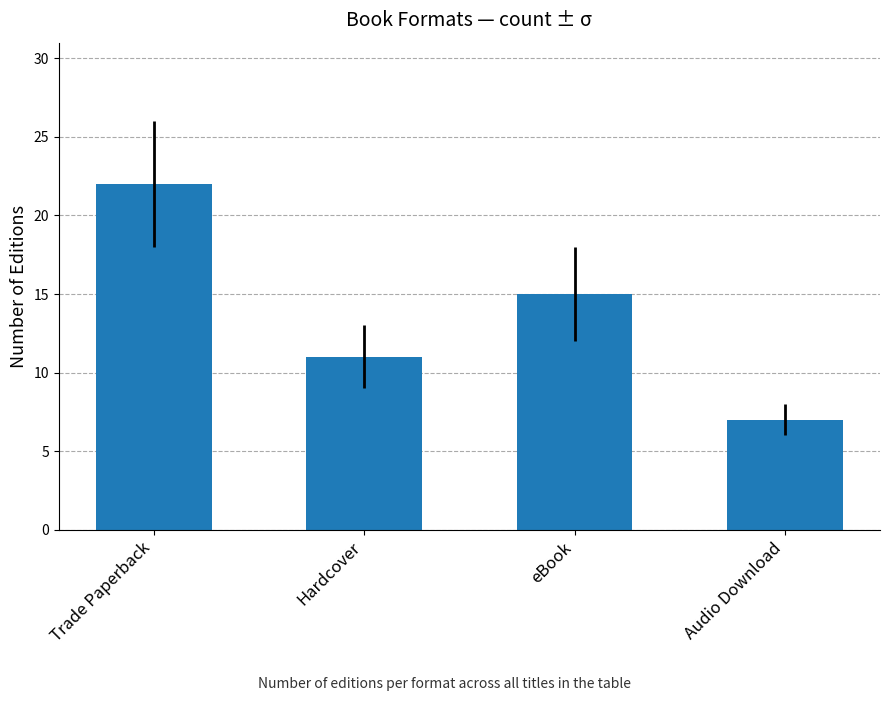

Rank the categories by value from highest to lowest.

Trade Paperback, eBook, Hardcover, Audio Download